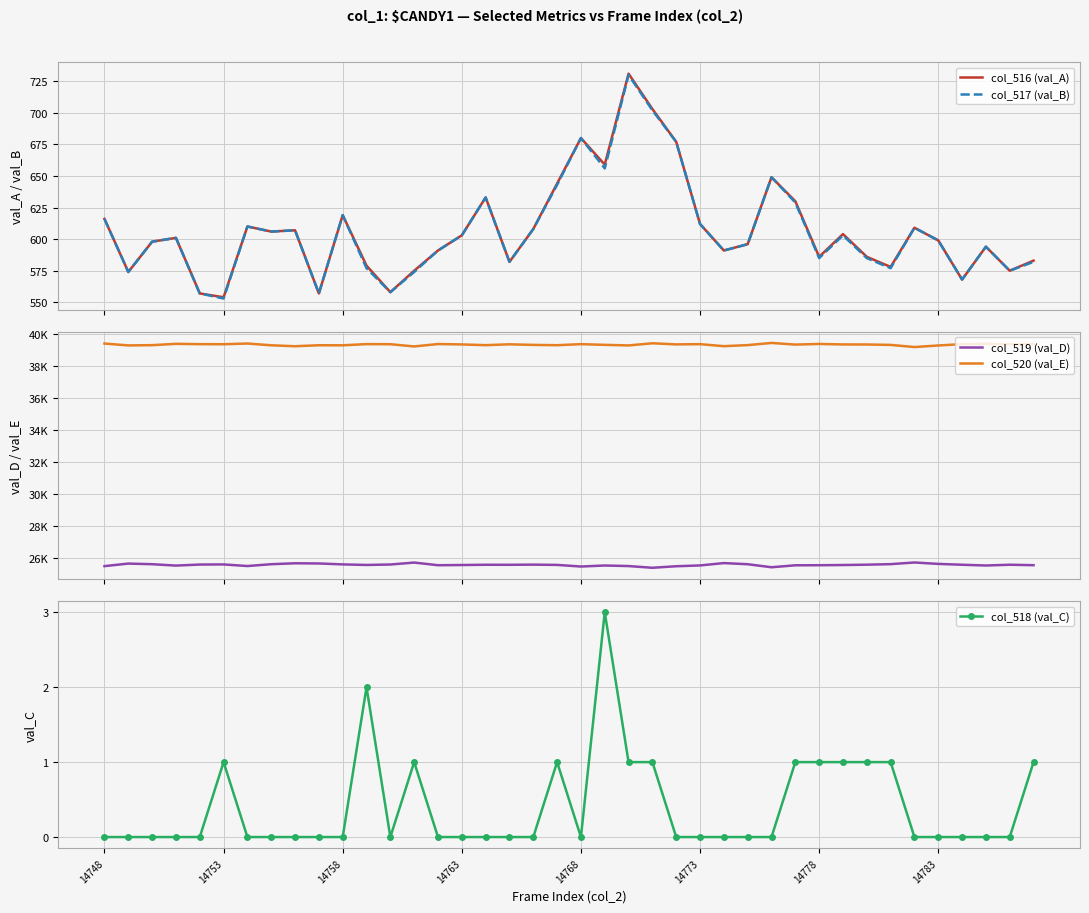

Reading left to right, what are all the values shown in this chart?

col_516 (val_A): 616	574	598	601	557	554	610	606	607	557	619	579	558	575	591	603	633	582	608	644	680	659	731	703	677	612	591	596	649	630	586	604	586	578	609	599	568	594	575	583
col_517 (val_B): 616	574	598	601	557	553	610	606	607	557	619	577	558	574	591	603	633	582	608	643	680	656	730	702	677	612	591	596	649	629	585	603	585	577	609	599	568	594	575	582
col_519 (val_D): 25513	25672	25633	25547	25611	25619	25519	25633	25691	25679	25621	25586	25614	25735	25570	25582	25598	25596	25606	25589	25488	25552	25517	25410	25506	25556	25703	25632	25443	25565	25569	25582	25603	25637	25740	25652	25599	25552	25600	25572
col_520 (val_E): 39406	39289	39304	39387	39367	39362	39406	39296	39237	39299	39295	39370	39363	39225	39374	39350	39304	39357	39321	39302	39367	39324	39287	39422	39352	39367	39241	39307	39443	39340	39380	39349	39346	39320	39186	39284	39368	39389	39360	39380
col_518 (val_C): 0	0	0	0	0	1	0	0	0	0	0	2	0	1	0	0	0	0	0	1	0	3	1	1	0	0	0	0	0	1	1	1	1	1	0	0	0	0	0	1